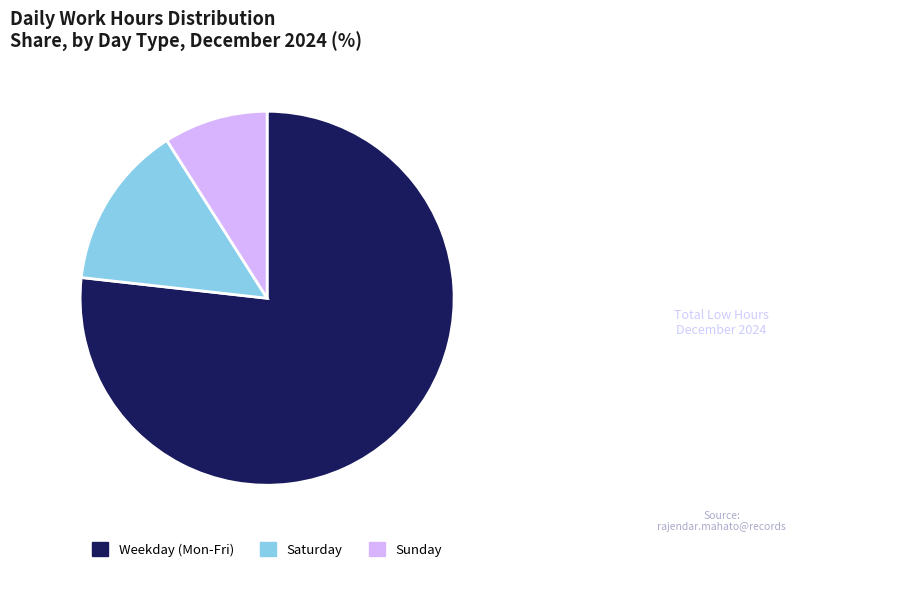

What is the smallest slice in the pie chart?

Sunday